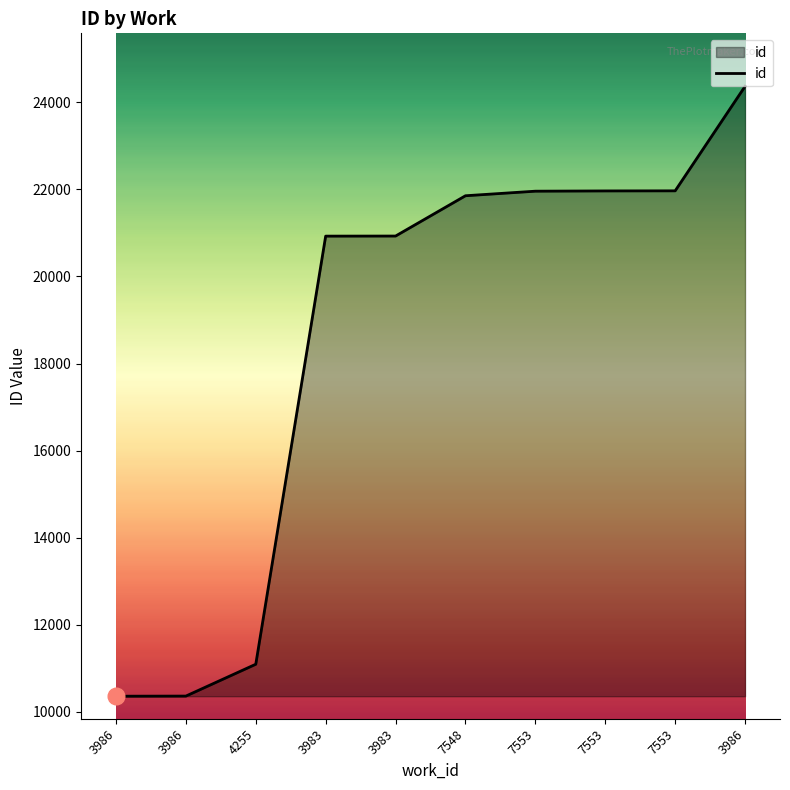

What is the maximum value shown in the chart?

24371